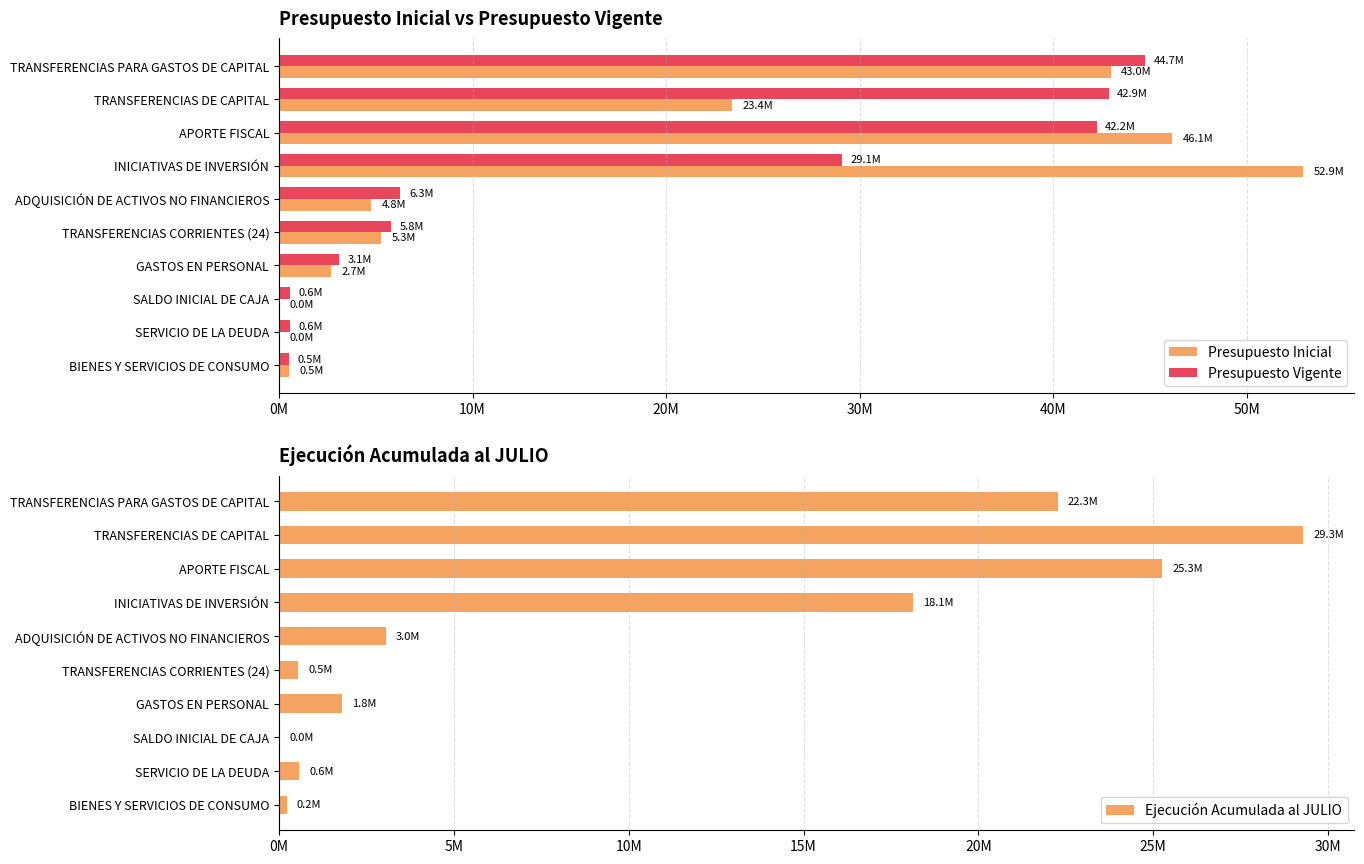

True or false: Presupuesto Vigente has a value of 527805 at BIENES Y SERVICIOS DE CONSUMO.

True